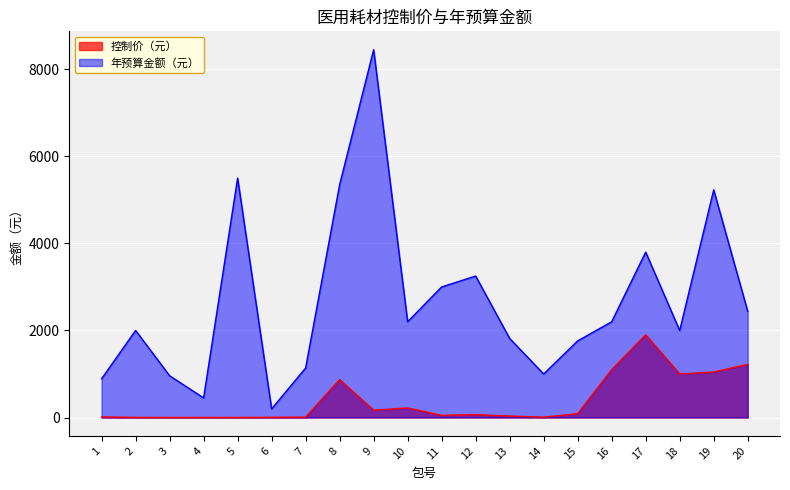

What is the difference between the maximum and minimum values in the 年预算金额（元） series?

8252.0